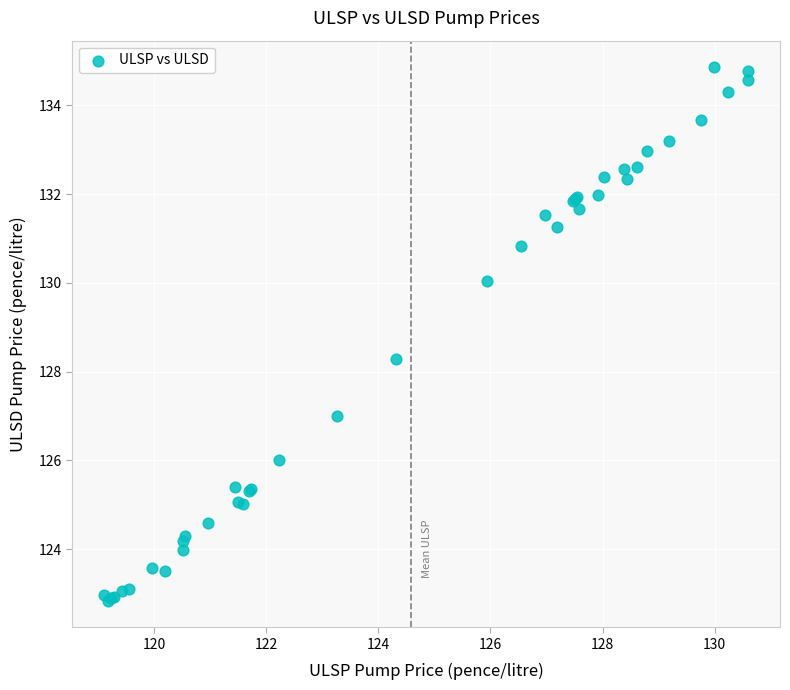

What Y value in the scatter plot is closest to 128?

128.3